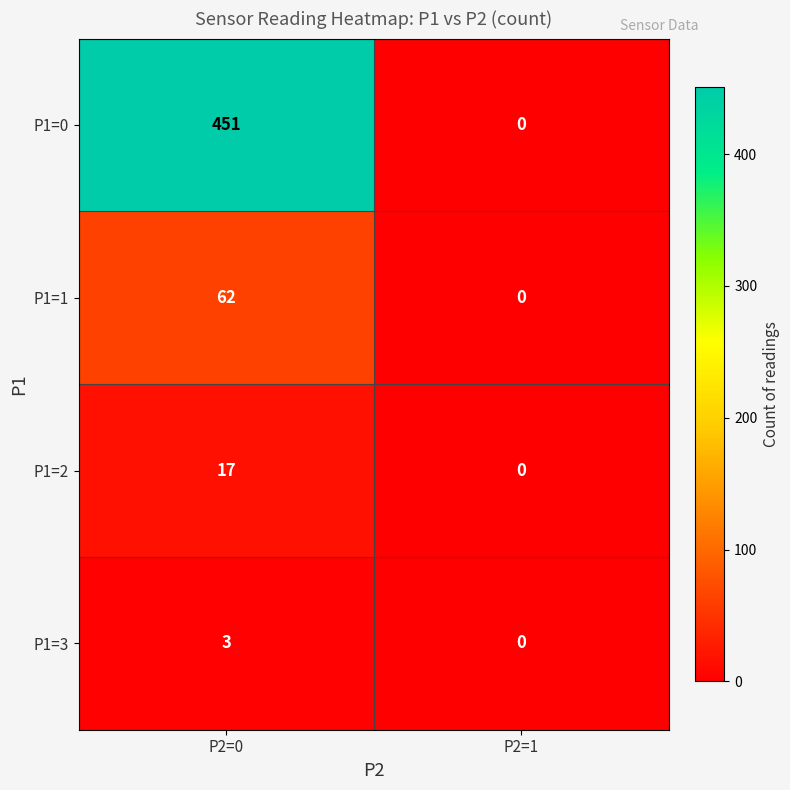

What is the sum of the P1=0 values at P2=1 and P2=0?

451